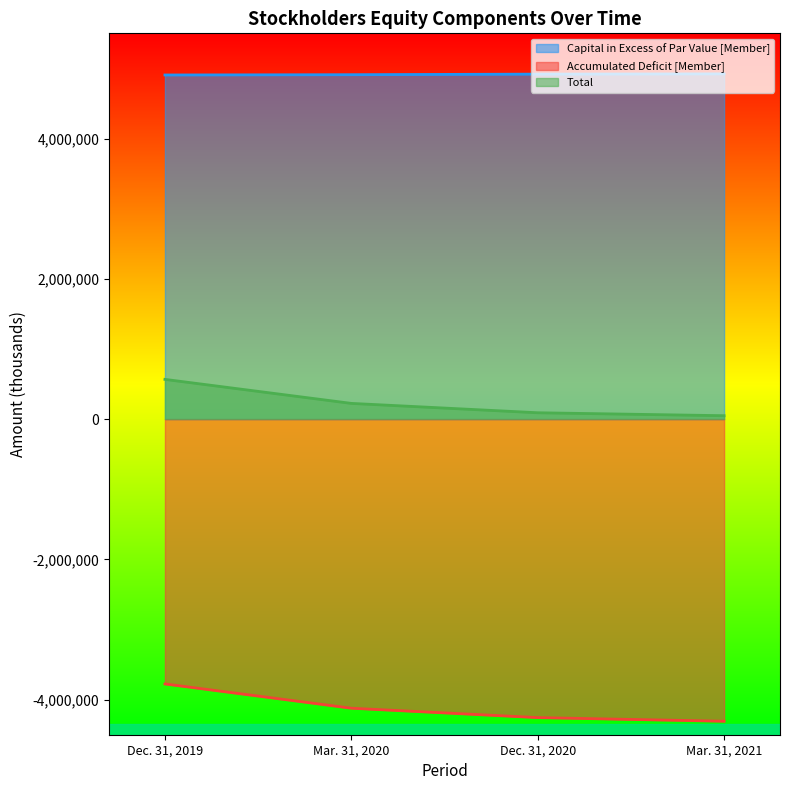

How many values in the Accumulated Deficit [Member] series exceed -4121965?

1